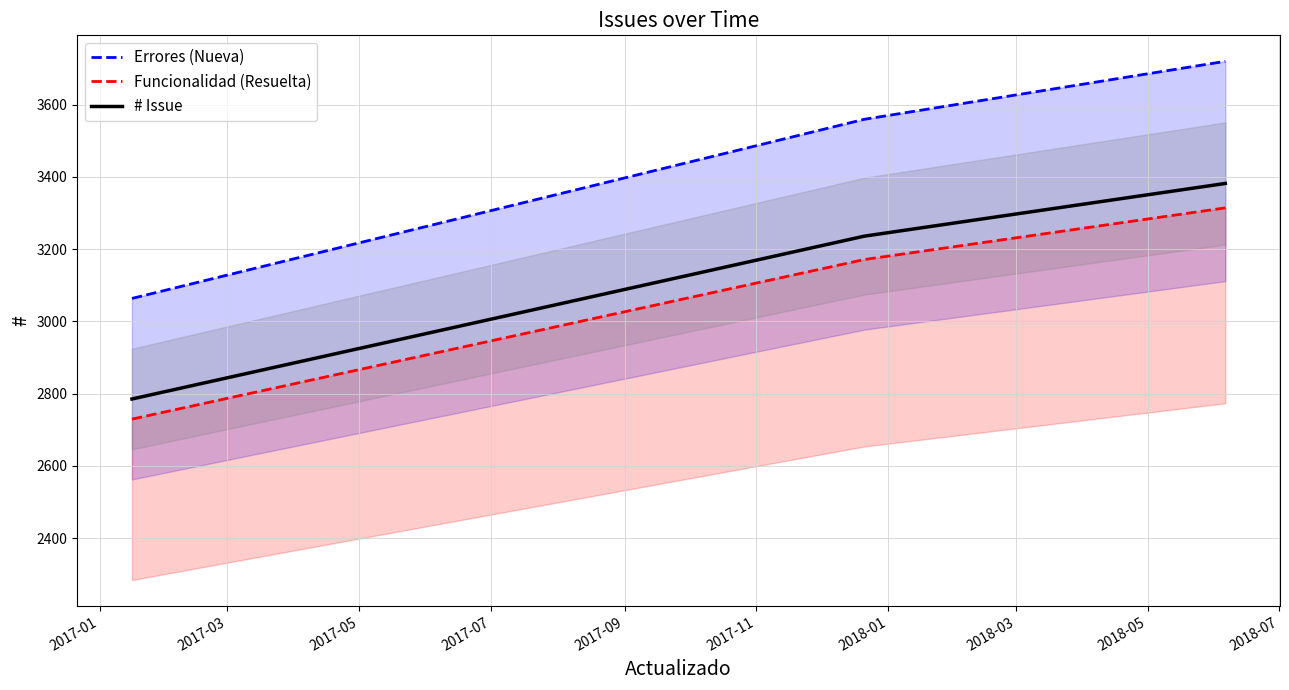

What is the value of the Funcionalidad (Resuelta) point at the 3rd from the left?

3313.4